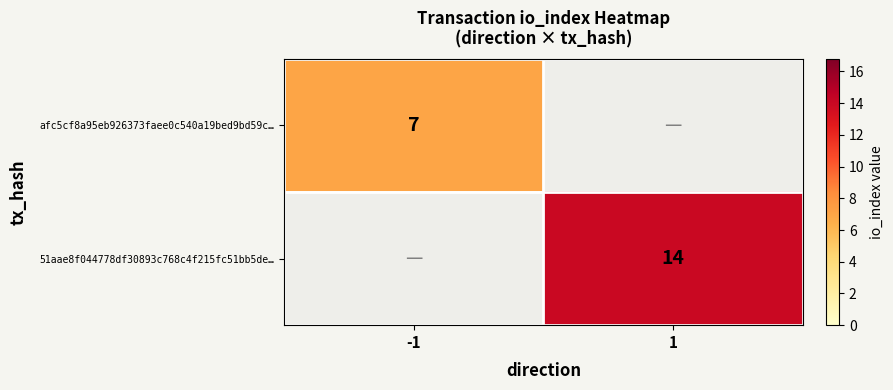

Is it true that afc5cf8a95eb926373faee0c540a19bed9bd59c… equals 2 at -1?

False